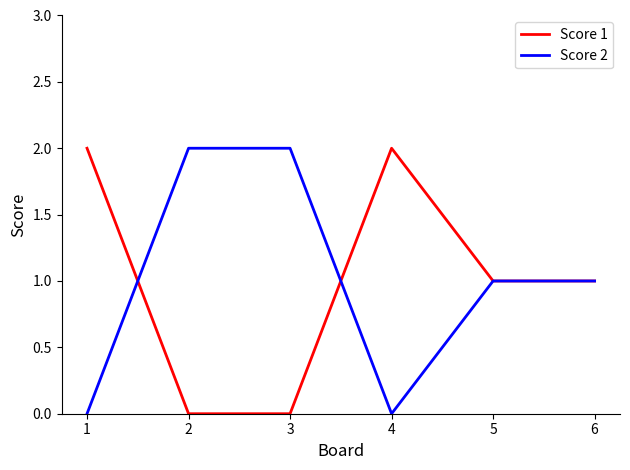

The Score 2 series shows 1 at 5. True or false?

True